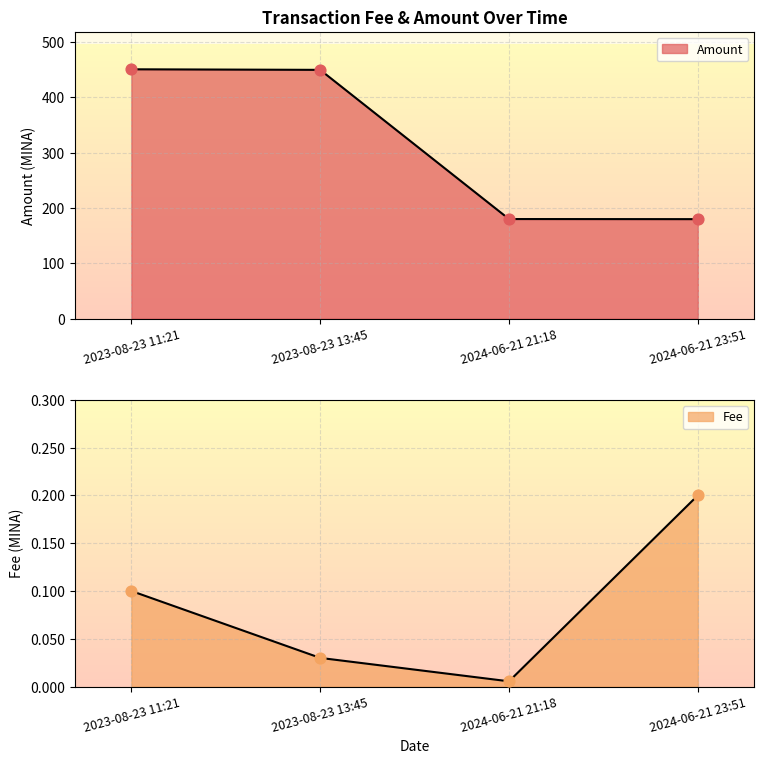

What is the ratio of the value at 2023-08-23 13:45 to the value at 2023-08-23 11:21?

1.0